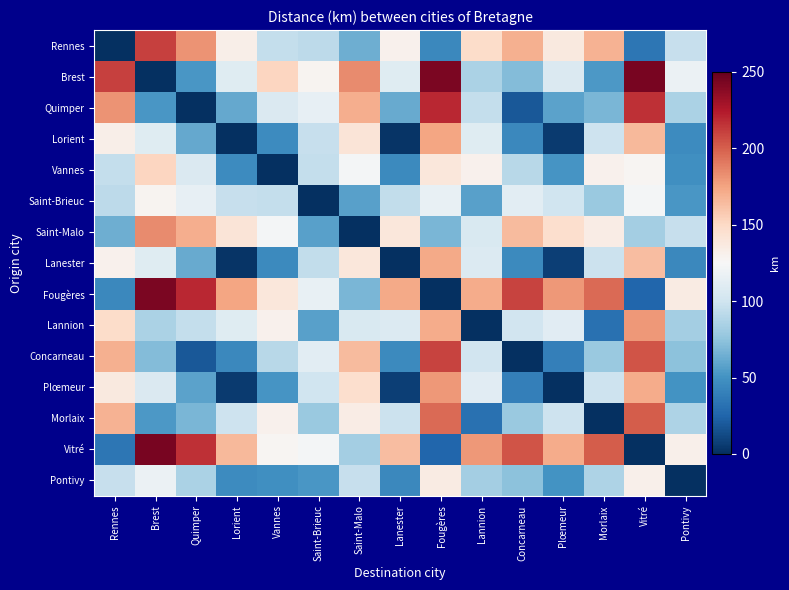

Reading left to right, transcribe all the data shown in this chart.

Rennes: Rennes=0	Brest=210	Quimper=181	Lorient=132	Vannes=95	Saint-Brieuc=92	Saint-Malo=64	Lanester=130	Fougères=44	Lannion=148	Concarneau=169	Plœmeur=137	Morlaix=168	Vitré=35	Pontivy=96
Brest: Rennes=210	Brest=0	Quimper=52	Lorient=110	Vannes=152	Saint-Brieuc=128	Saint-Malo=184	Lanester=110	Fougères=243	Lannion=85	Concarneau=71	Plœmeur=107	Morlaix=53	Vitré=244	Pontivy=118
Quimper: Rennes=181	Brest=52	Quimper=0	Lorient=61	Vannes=107	Saint-Brieuc=115	Saint-Malo=170	Lanester=62	Fougères=219	Lannion=95	Concarneau=19	Plœmeur=58	Morlaix=68	Vitré=216	Pontivy=85
Lorient: Rennes=132	Brest=110	Quimper=61	Lorient=0	Vannes=46	Saint-Brieuc=96	Saint-Malo=141	Lanester=2	Fougères=174	Lannion=110	Concarneau=44	Plœmeur=5	Morlaix=99	Vitré=166	Pontivy=46
Vannes: Rennes=95	Brest=152	Quimper=107	Lorient=46	Vannes=0	Saint-Brieuc=95	Saint-Malo=123	Lanester=45	Fougères=139	Lannion=130	Concarneau=90	Plœmeur=51	Morlaix=130	Vitré=127	Pontivy=48
Saint-Brieuc: Rennes=92	Brest=128	Quimper=115	Lorient=96	Vannes=95	Saint-Brieuc=0	Saint-Malo=57	Lanester=94	Fougères=116	Lannion=57	Concarneau=112	Plœmeur=100	Morlaix=79	Vitré=123	Pontivy=52
Saint-Malo: Rennes=64	Brest=184	Quimper=170	Lorient=141	Vannes=123	Saint-Brieuc=57	Saint-Malo=0	Lanester=139	Fougères=68	Lannion=106	Concarneau=165	Plœmeur=146	Morlaix=134	Vitré=83	Pontivy=96
Lanester: Rennes=130	Brest=110	Quimper=62	Lorient=2	Vannes=45	Saint-Brieuc=94	Saint-Malo=139	Lanester=0	Fougères=172	Lannion=108	Concarneau=45	Plœmeur=7	Morlaix=98	Vitré=164	Pontivy=44
Fougères: Rennes=44	Brest=243	Quimper=219	Lorient=174	Vannes=139	Saint-Brieuc=116	Saint-Malo=68	Lanester=172	Fougères=0	Lannion=171	Concarneau=209	Plœmeur=179	Morlaix=196	Vitré=26	Pontivy=135
Lannion: Rennes=148	Brest=85	Quimper=95	Lorient=110	Vannes=130	Saint-Brieuc=57	Saint-Malo=106	Lanester=108	Fougères=171	Lannion=0	Concarneau=101	Plœmeur=111	Morlaix=32	Vitré=179	Pontivy=83
Concarneau: Rennes=169	Brest=71	Quimper=19	Lorient=44	Vannes=90	Saint-Brieuc=112	Saint-Malo=165	Lanester=45	Fougères=209	Lannion=101	Concarneau=0	Plœmeur=40	Morlaix=79	Vitré=204	Pontivy=74
Plœmeur: Rennes=137	Brest=107	Quimper=58	Lorient=5	Vannes=51	Saint-Brieuc=100	Saint-Malo=146	Lanester=7	Fougères=179	Lannion=111	Concarneau=40	Plœmeur=0	Morlaix=99	Vitré=171	Pontivy=50
Morlaix: Rennes=168	Brest=53	Quimper=68	Lorient=99	Vannes=130	Saint-Brieuc=79	Saint-Malo=134	Lanester=98	Fougères=196	Lannion=32	Concarneau=79	Plœmeur=99	Morlaix=0	Vitré=201	Pontivy=86
Vitré: Rennes=35	Brest=244	Quimper=216	Lorient=166	Vannes=127	Saint-Brieuc=123	Saint-Malo=83	Lanester=164	Fougères=26	Lannion=179	Concarneau=204	Plœmeur=171	Morlaix=201	Vitré=0	Pontivy=131
Pontivy: Rennes=96	Brest=118	Quimper=85	Lorient=46	Vannes=48	Saint-Brieuc=52	Saint-Malo=96	Lanester=44	Fougères=135	Lannion=83	Concarneau=74	Plœmeur=50	Morlaix=86	Vitré=131	Pontivy=0